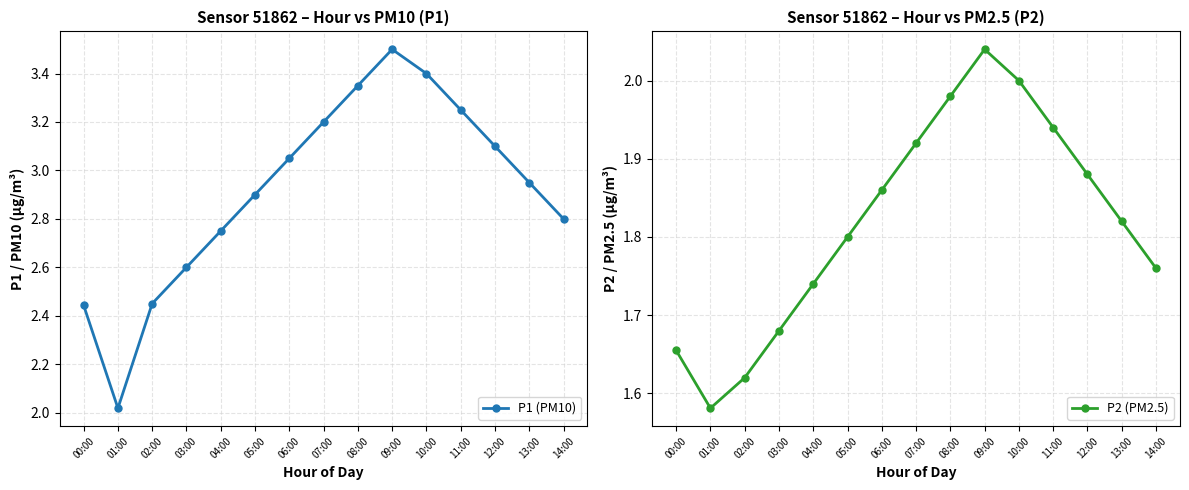

Reading right to left, transcribe all the data shown in this chart.

P1 (PM10): 2.8	3.0	3.1	3.2	3.4	3.5	3.4	3.2	3.0	2.9	2.8	2.6	2.5	2.0	2.4
P2 (PM2.5): 1.8	1.8	1.9	1.9	2.0	2.0	2.0	1.9	1.9	1.8	1.7	1.7	1.6	1.6	1.7